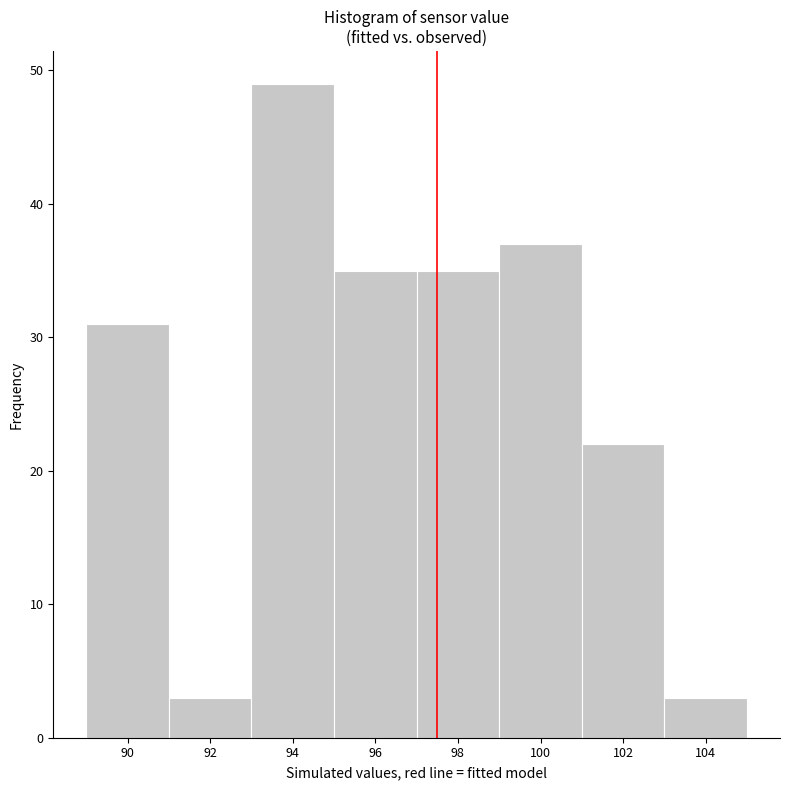

Reading left to right, transcribe this chart: for each bar, give the range it covers on the x-axis and its height. The values are not printed on the chart, so give them approximately, as read against the axis.

89 to 91: 31
91 to 93: 3
93 to 95: 49
95 to 97: 35
97 to 99: 35
99 to 101: 37
101 to 103: 22
103 to 105: 3